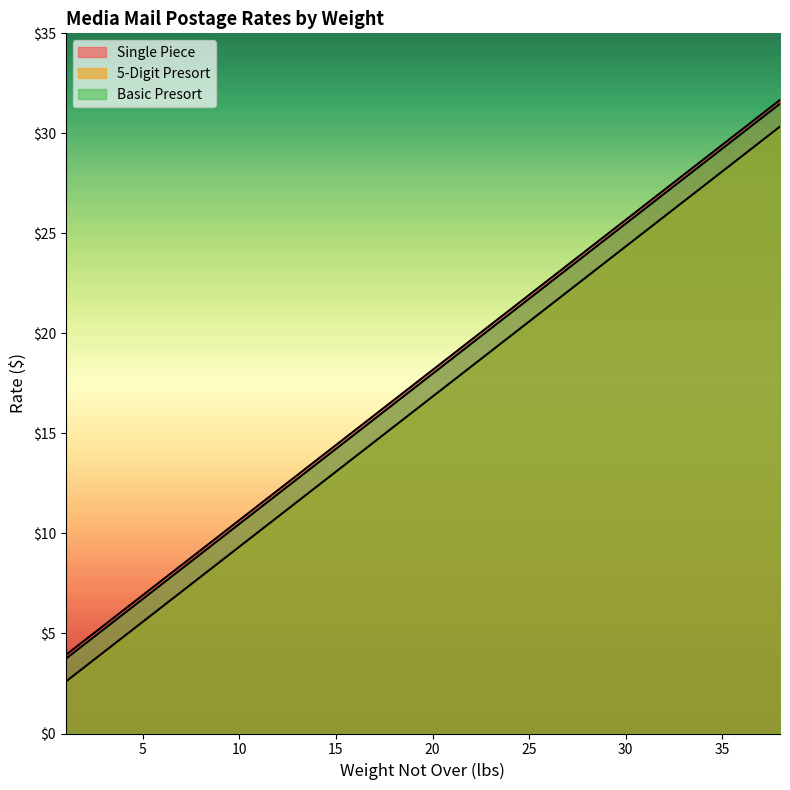

How many lines are shown in the chart?

3